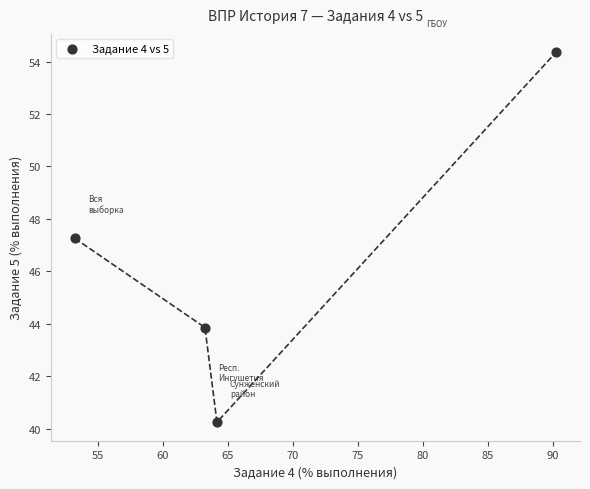

What is the average Y value?

46.4